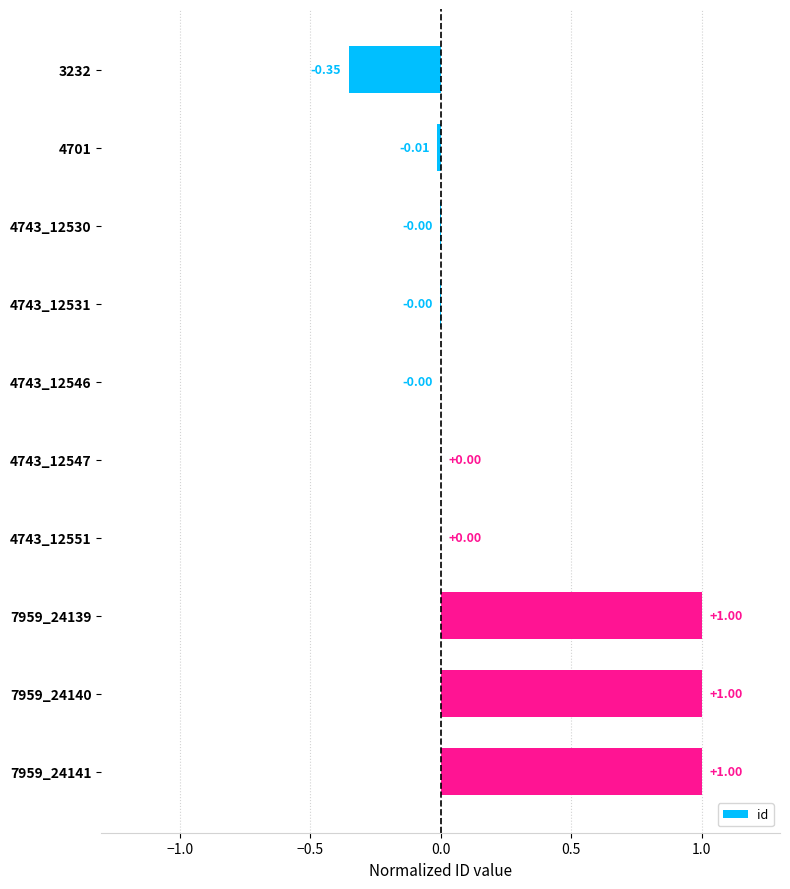

Are the bars horizontal?

Yes